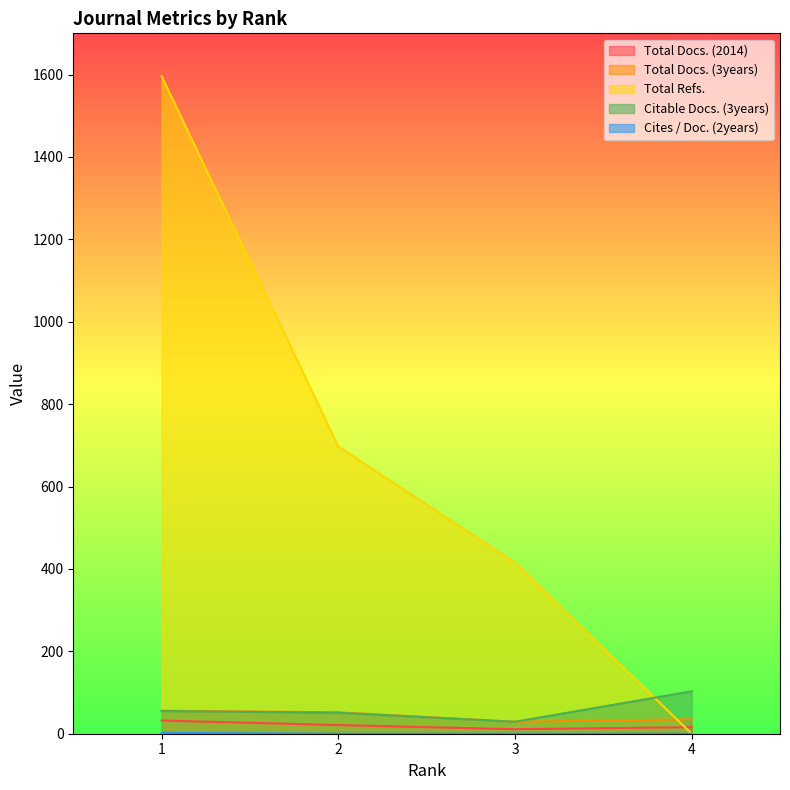

Where is Total Docs. (2014) nearest to the value 21?

2